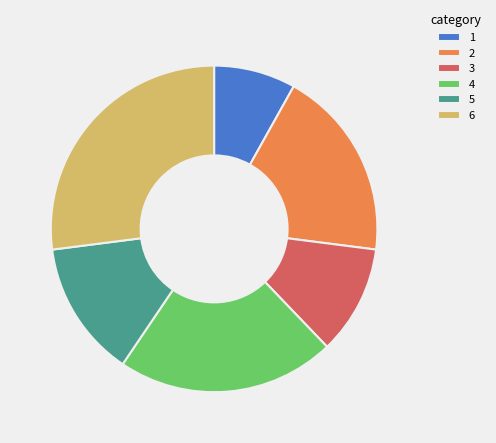

What is the largest slice in the pie chart?

6